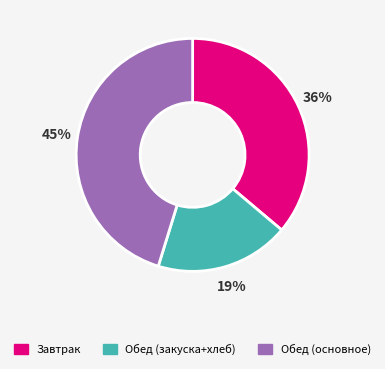

To the nearest percent, what is the average slice percentage?

33%